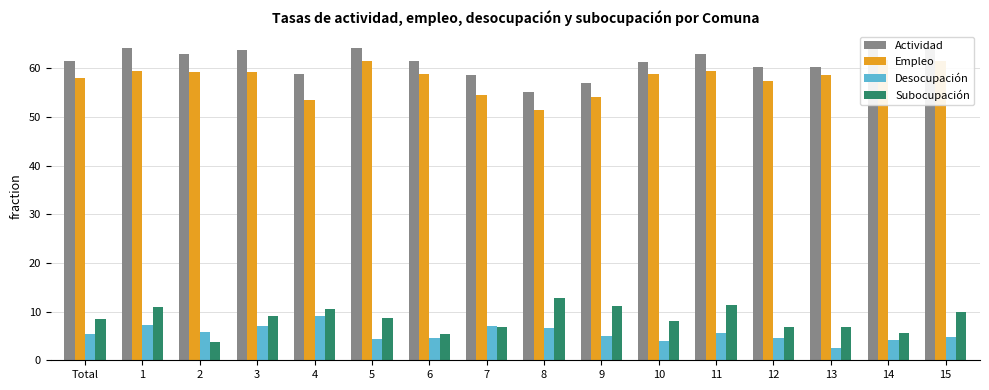

What is the difference between the maximum and second lowest values in the Actividad series?

7.5